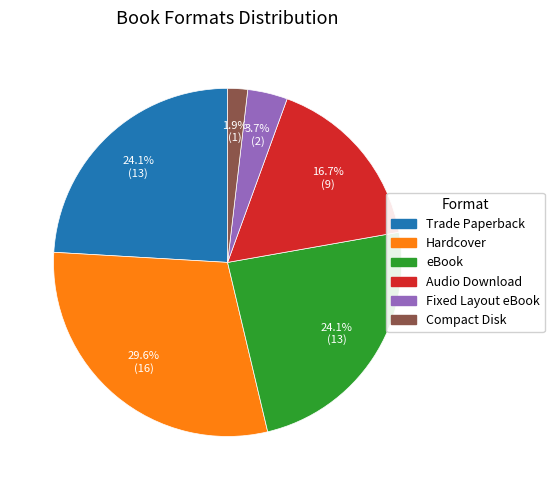

What percentage is NOT represented by Audio Download?

83.3%